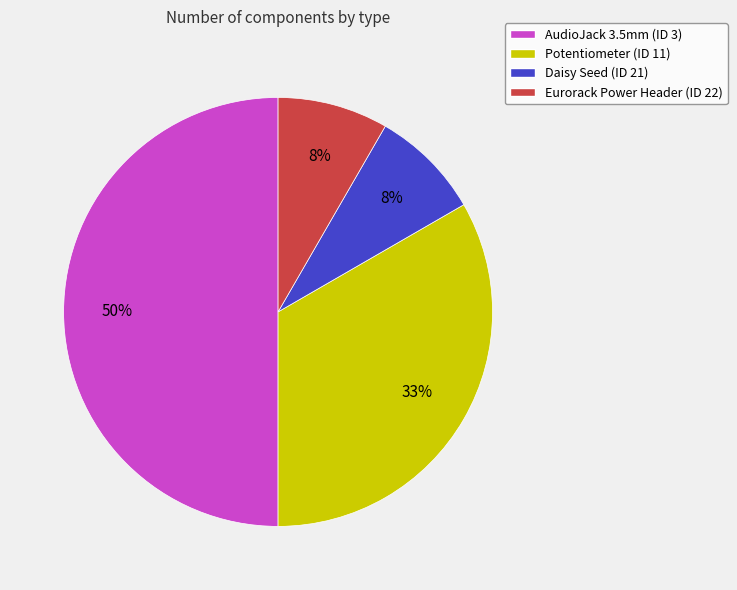

Count the number of slices in the pie.

4